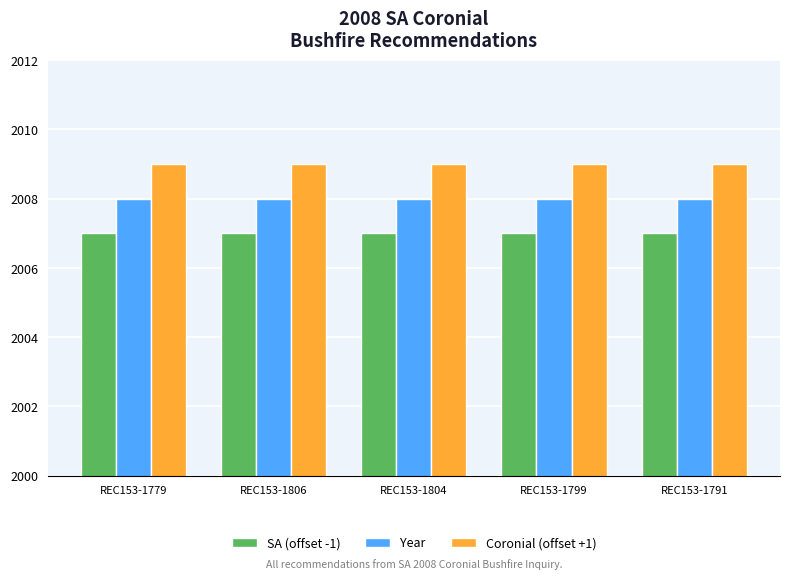

True or false: SA (offset -1) has a value of 2007 at REC153-1799.

True